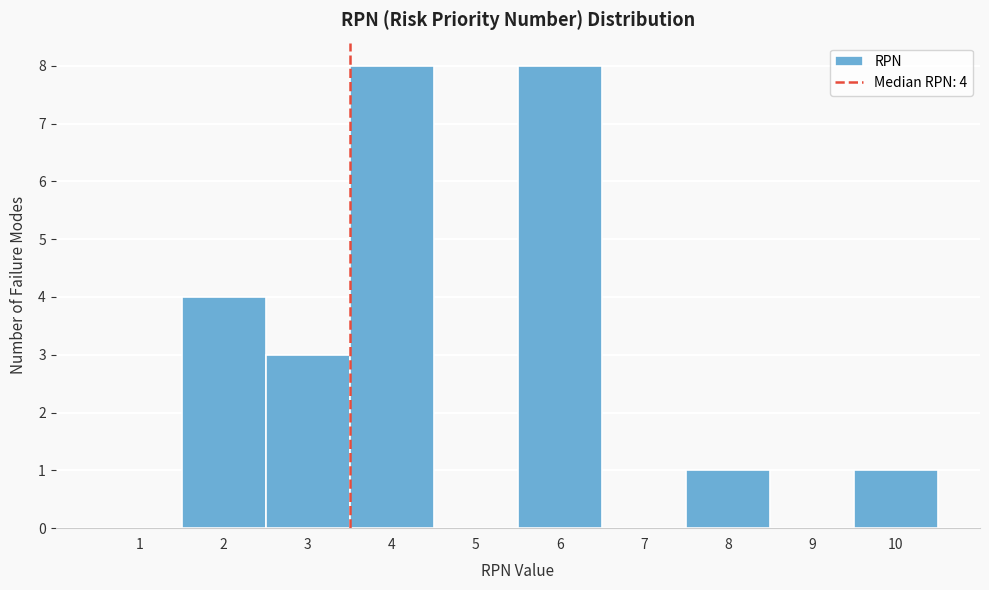

Reading right to left, what are all the values shown in this chart?

10=1	9=0	8=1	7=0	6=8	5=0	4=8	3=3	2=4	1=0